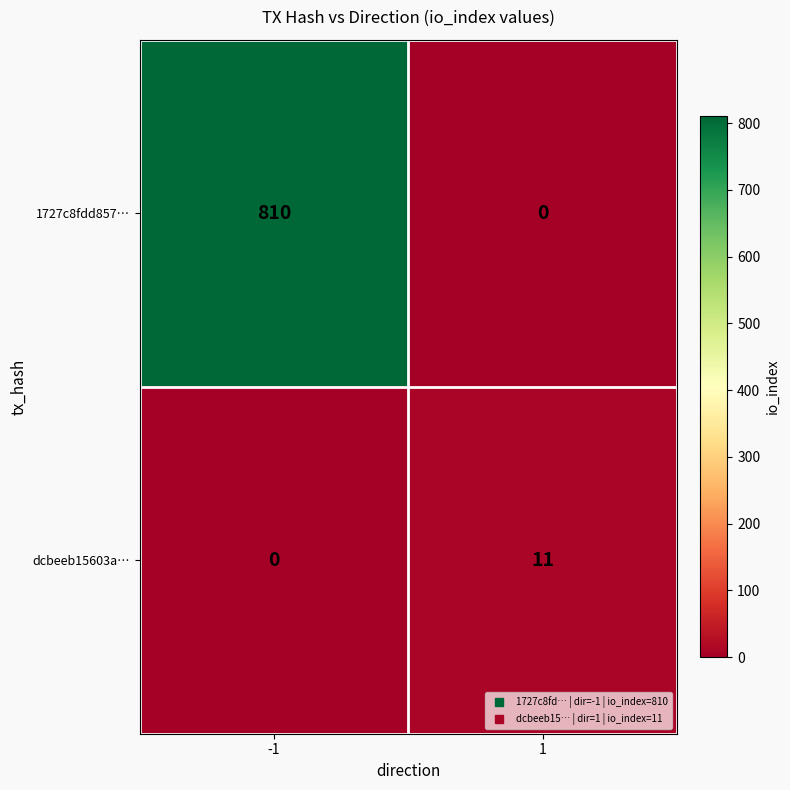

What is the average value of the dcbeeb15603a… series?

6